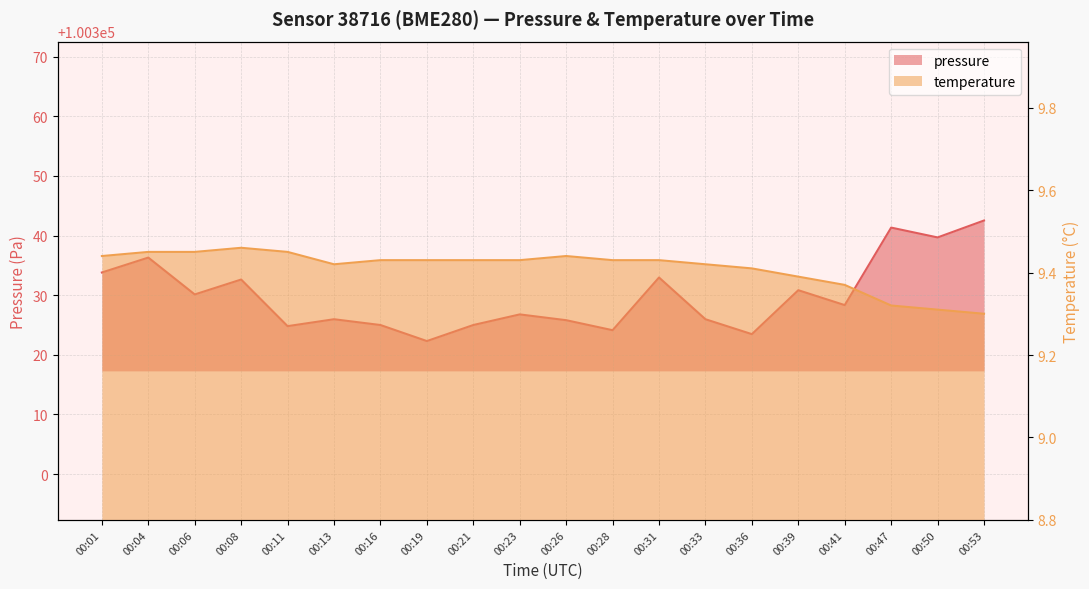

Rank the series by their average value, from highest to lowest.

pressure, temperature